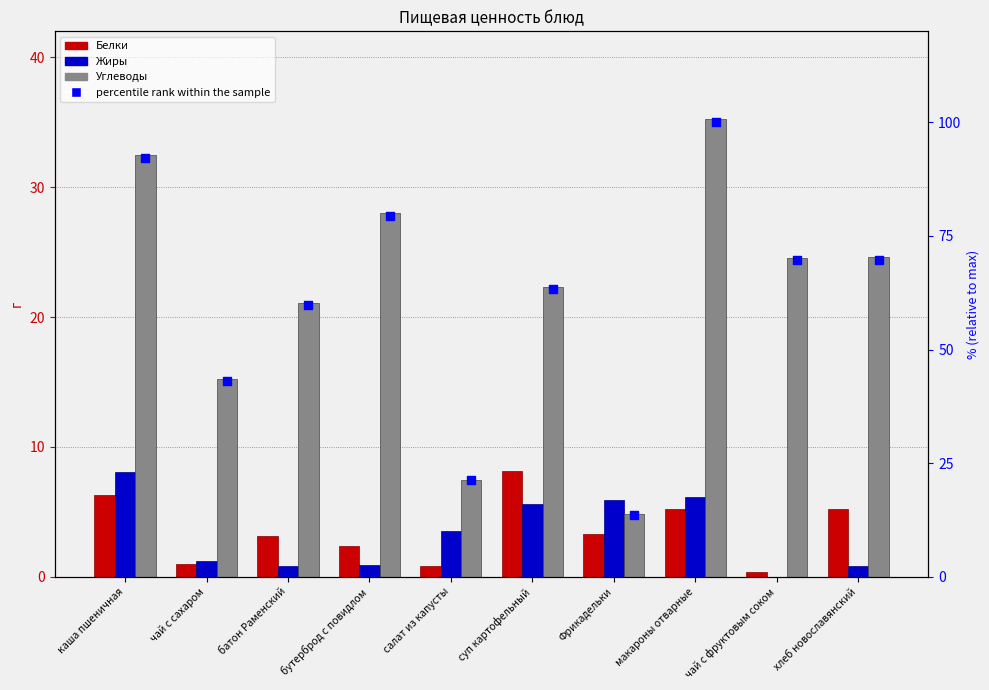

Which series contains the lowest Y value?

Жиры